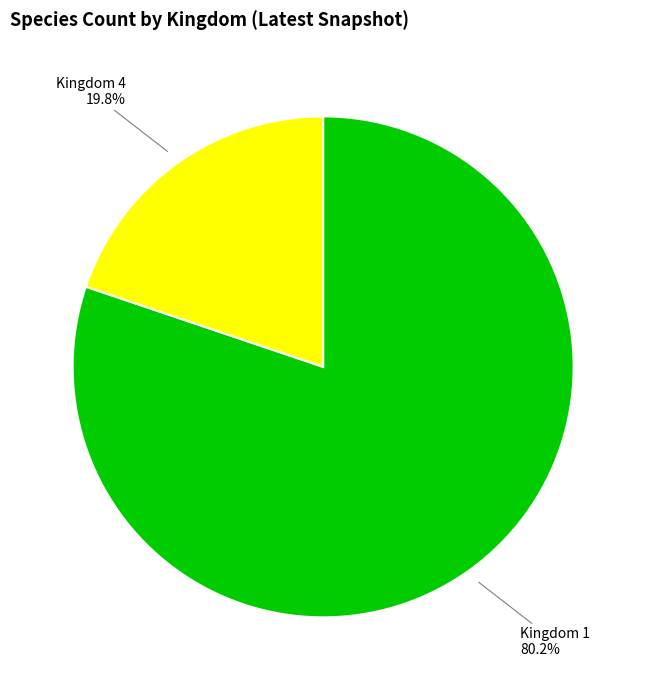

Which has a higher value, Kingdom 1 or Kingdom 4?

Kingdom 1